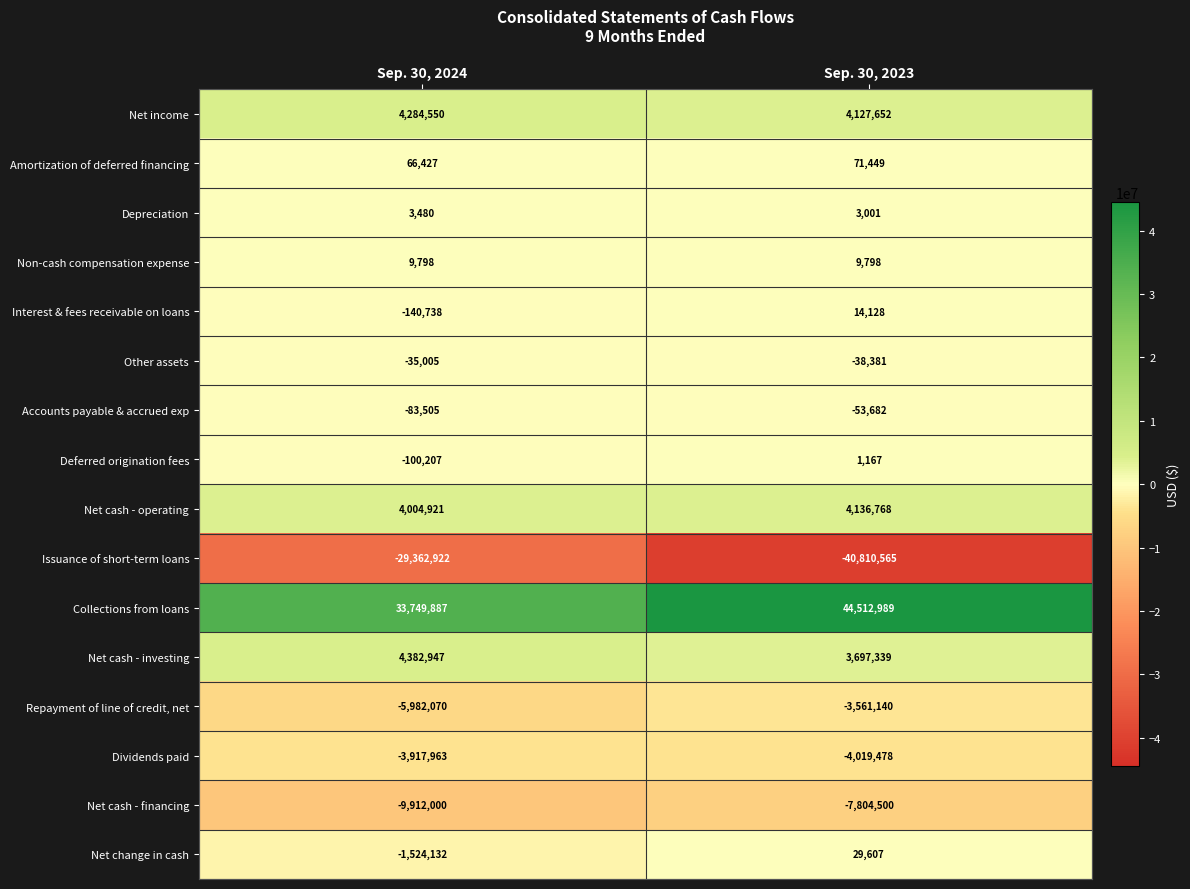

Is it true that Net cash - financing equals -10731409 at Sep. 30, 2023?

False